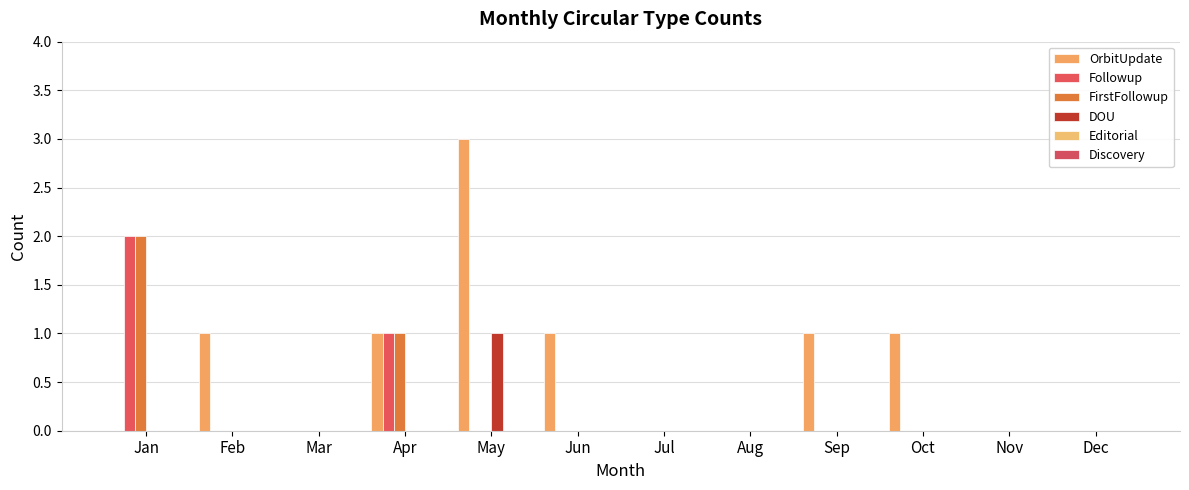

Count the Followup values in the range 0 to 1.

11